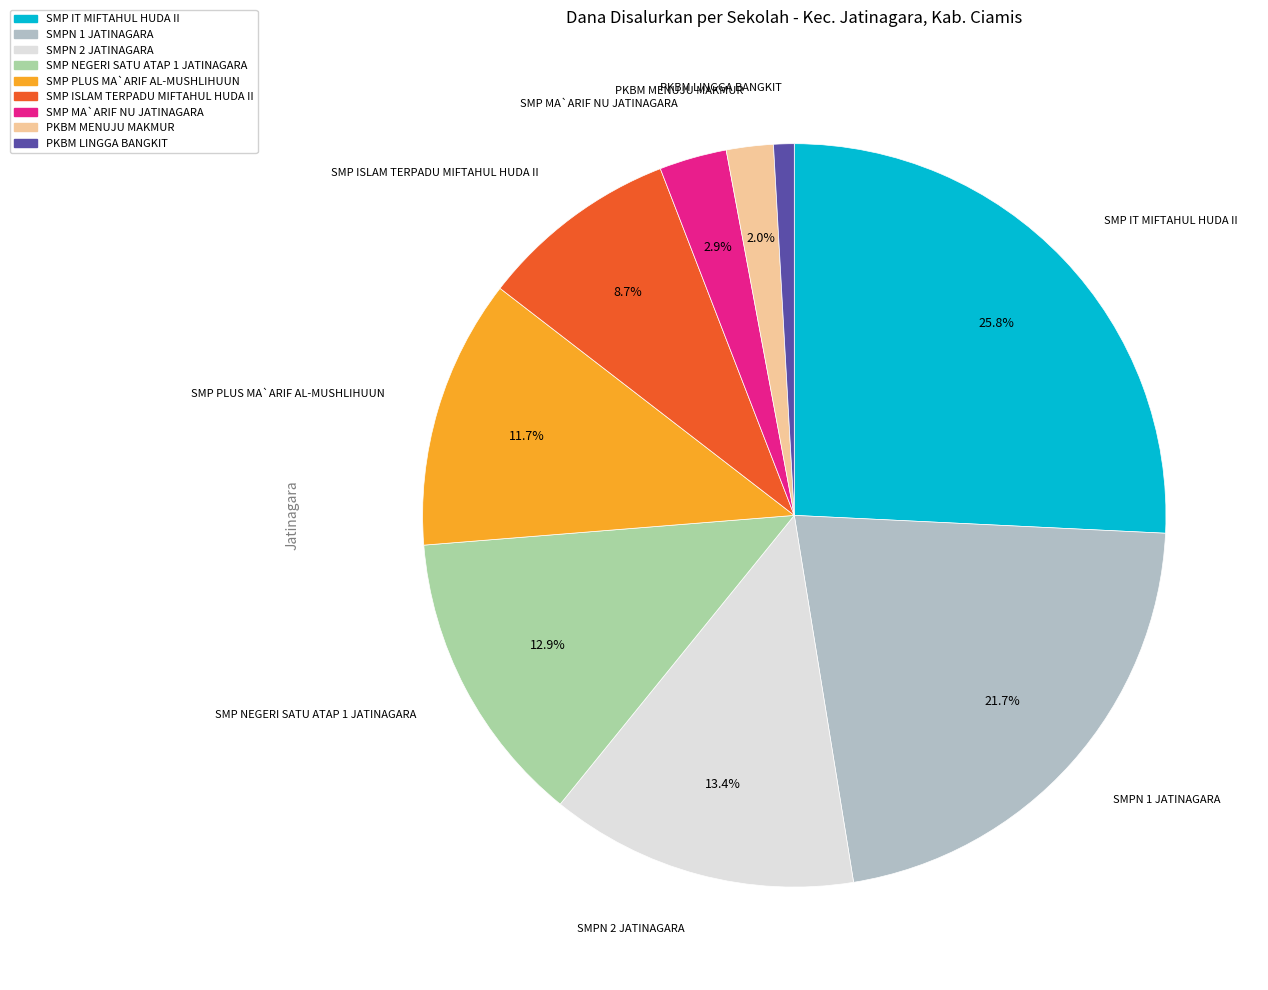

Is there any slice that represents more than half of the pie?

No